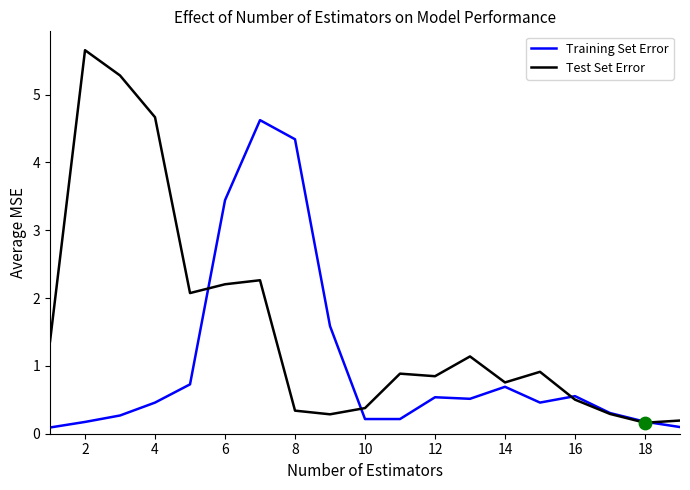

Which series has the largest total across all categories?

Test Set Error